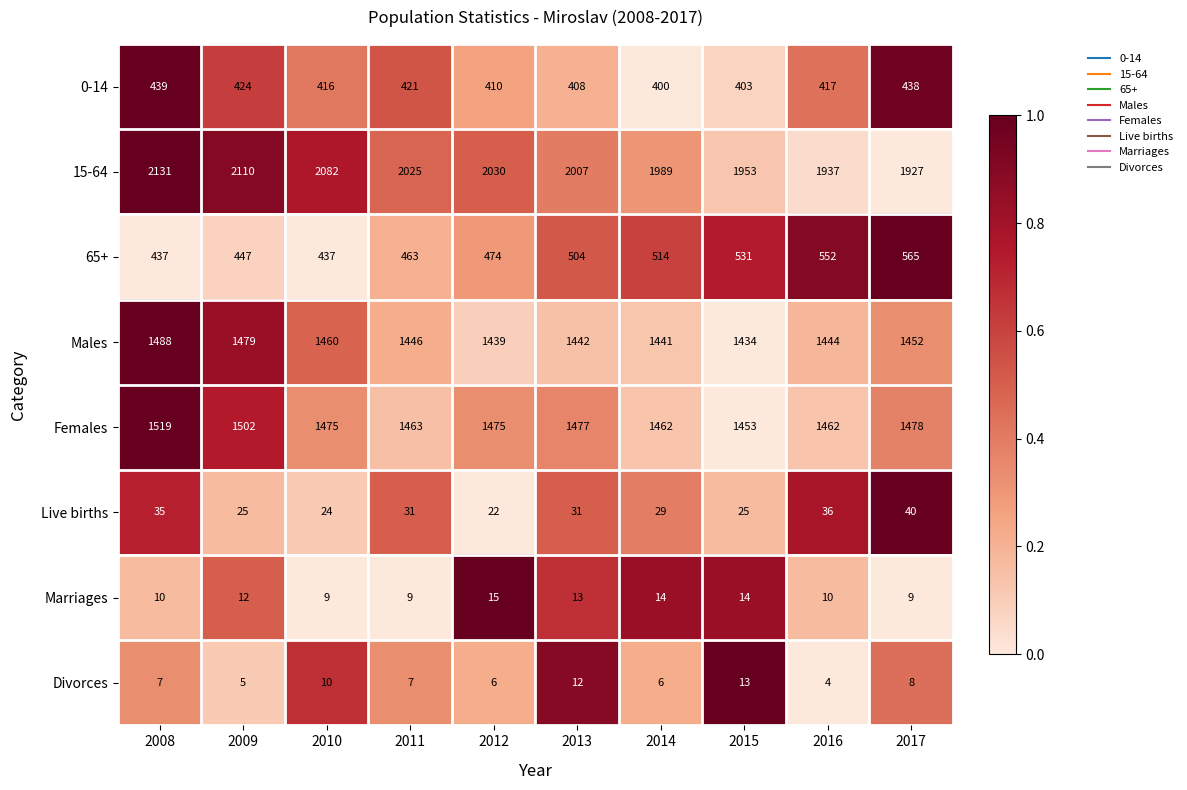

True or false: Divorces has a value of 8 at 2017.

True